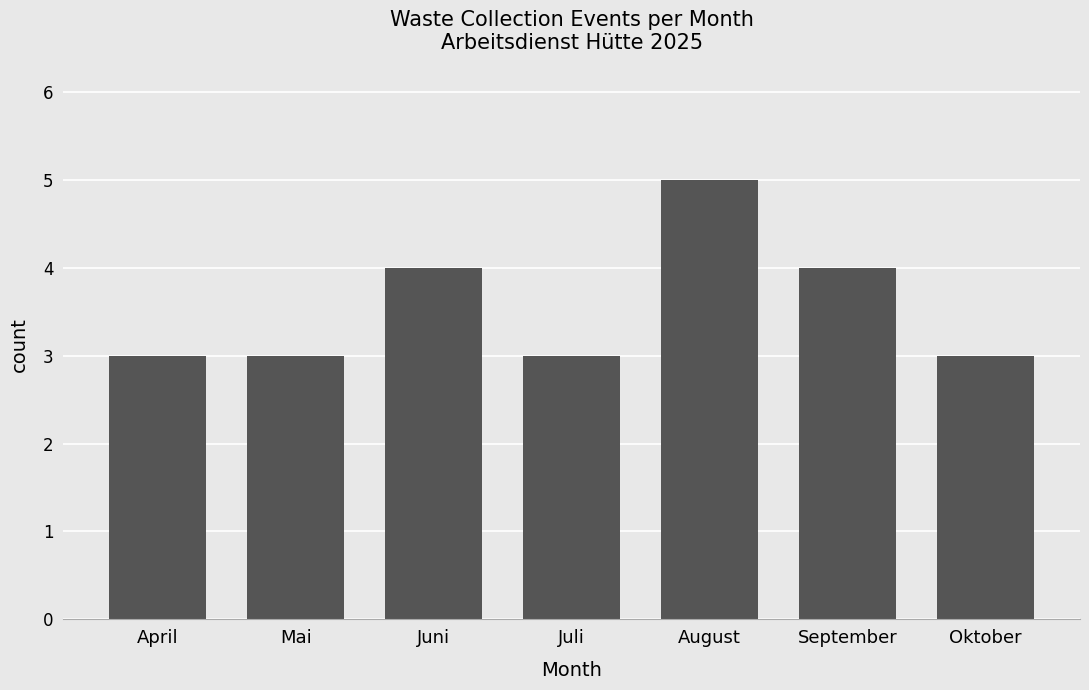

Which has a higher value, Oktober or Juni?

Juni